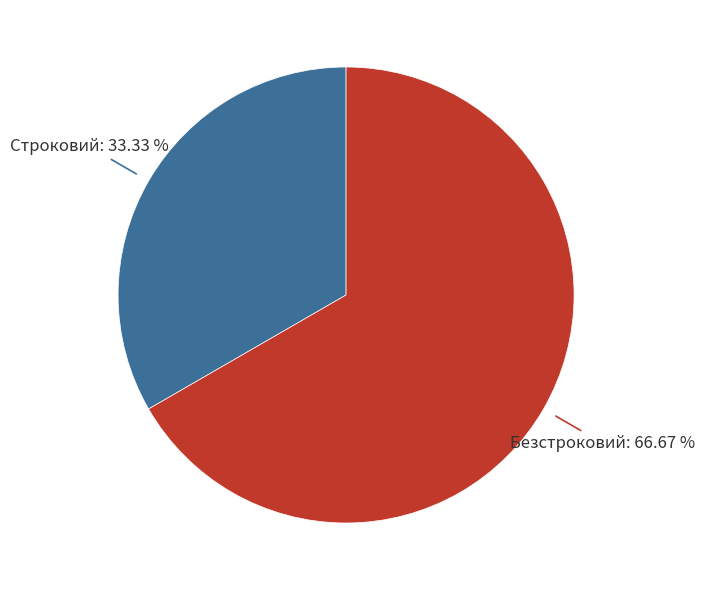

Is there any slice that represents more than half of the pie?

Yes